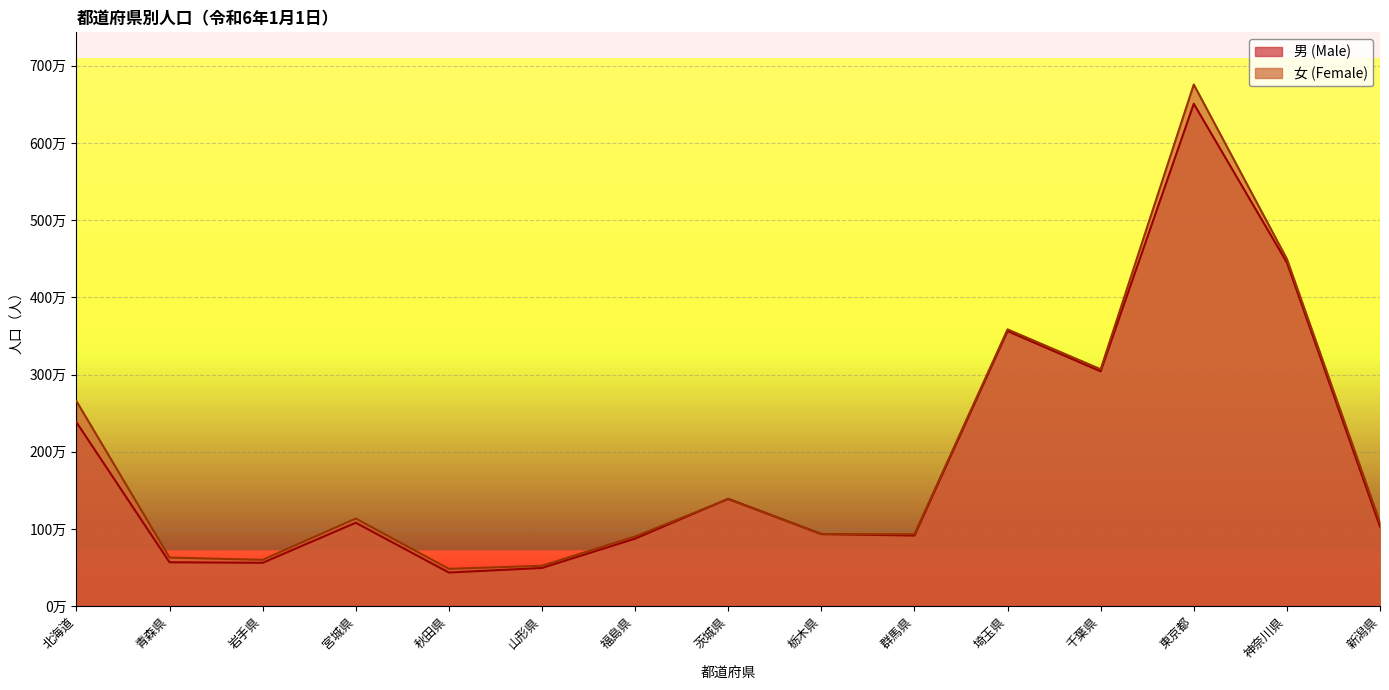

At how many categories does at least one series exceed 1013451?

8